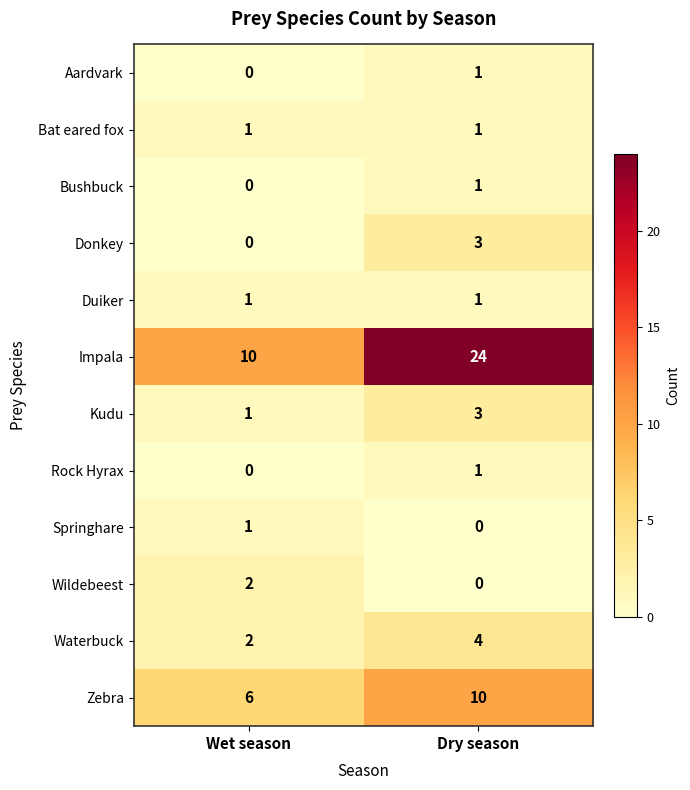

The Springhare series shows 1 at Wet season. True or false?

True